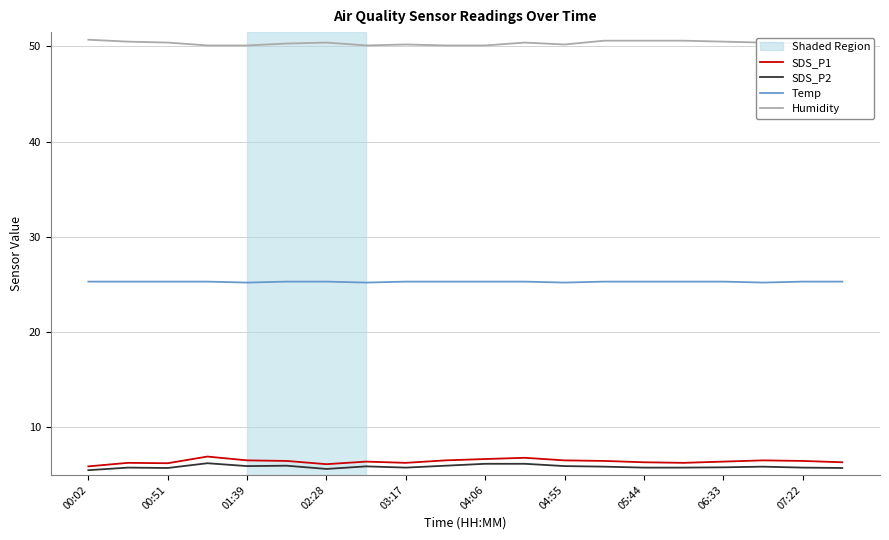

True or false: Temp and SDS_P1 intersect in this chart.

False